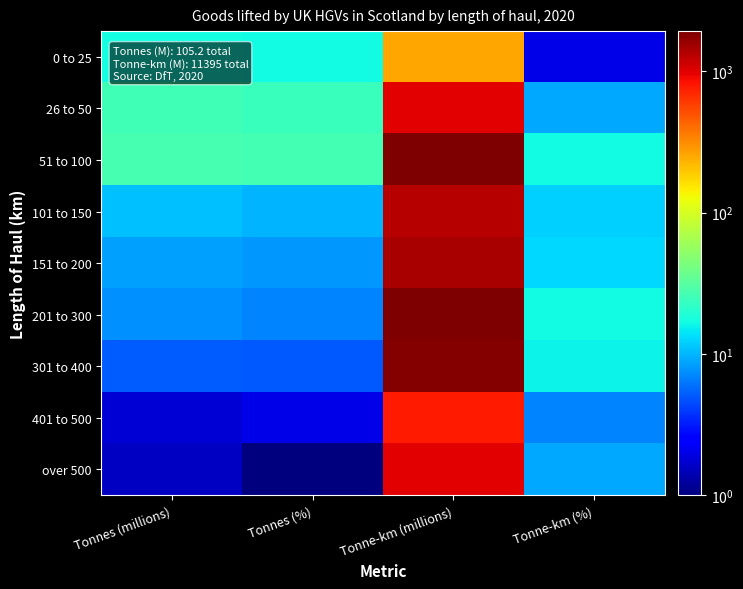

How many data points does each series have?

4